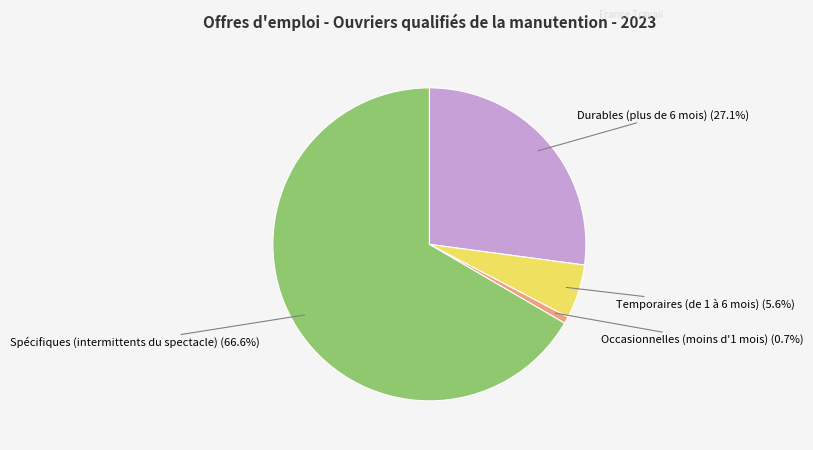

How many slices are in this pie chart?

4